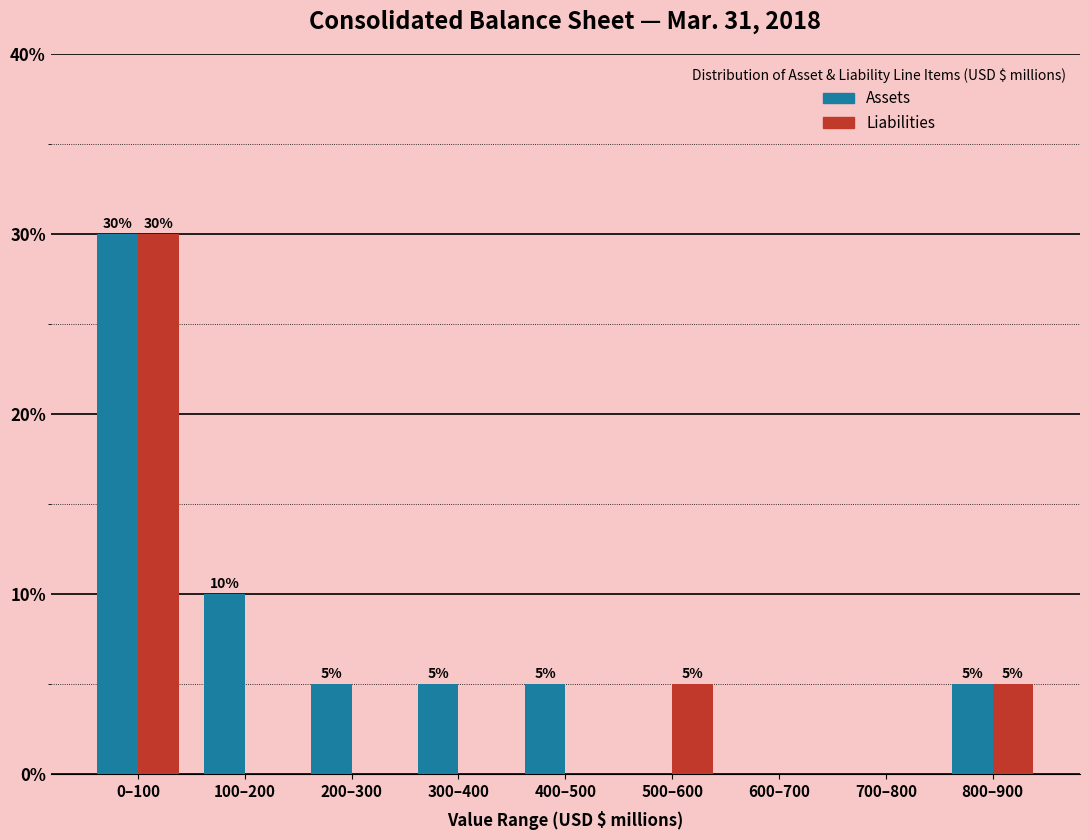

Reading left to right, list all the values displayed in this chart.

Assets: 0–100=30	100–200=10	200–300=5	300–400=5	400–500=5	500–600=0	600–700=0	700–800=0	800–900=5
Liabilities: 0–100=30	100–200=0	200–300=0	300–400=0	400–500=0	500–600=5	600–700=0	700–800=0	800–900=5